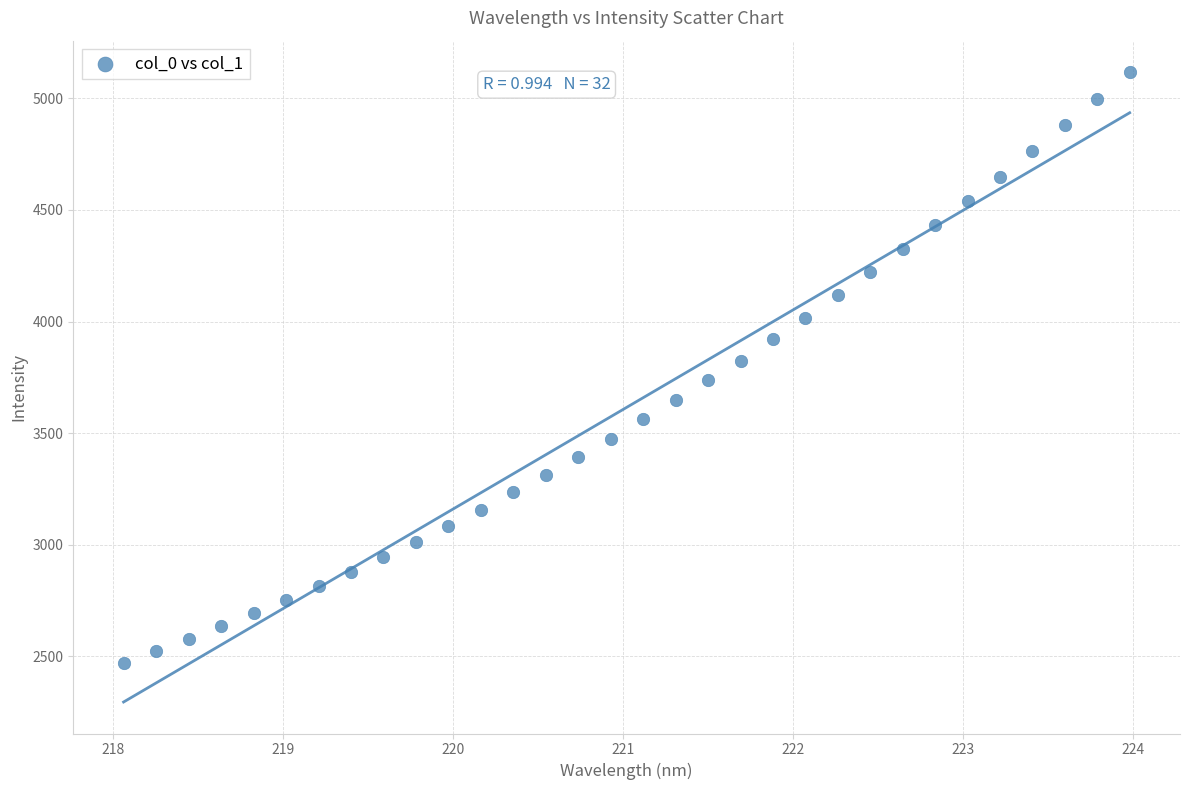

What is the range of Y values (max minus min)?

2645.9